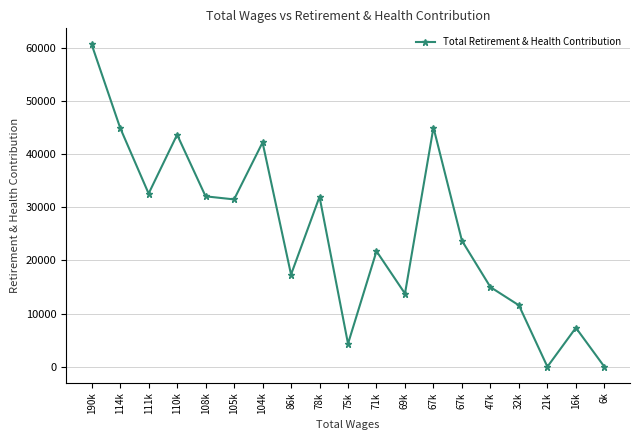

Which label corresponds to the smallest value in the chart?

21k